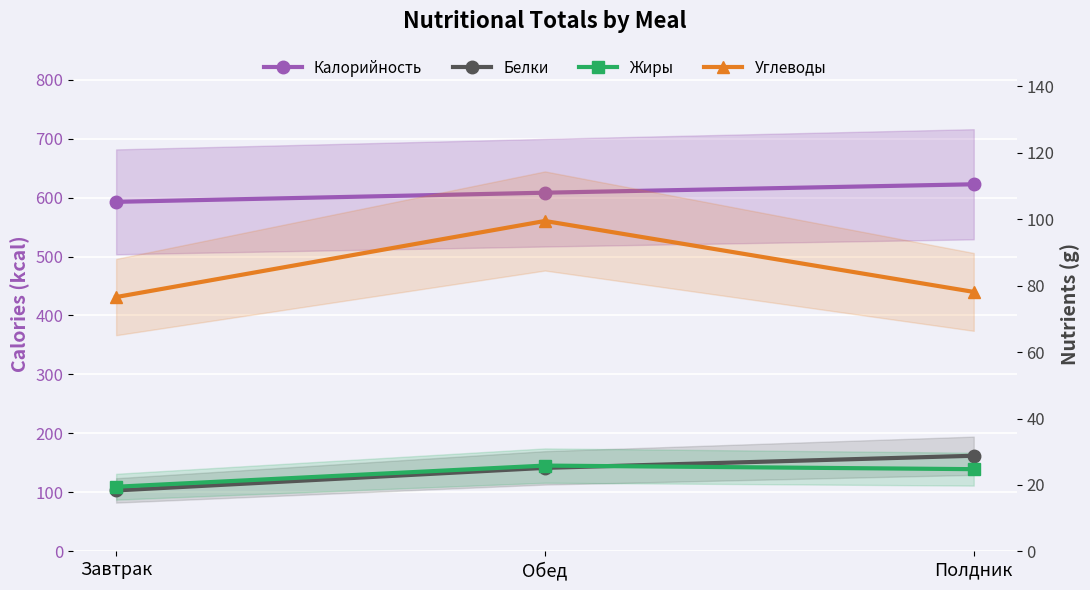

What is the total value across all series at Завтрак?

707.1